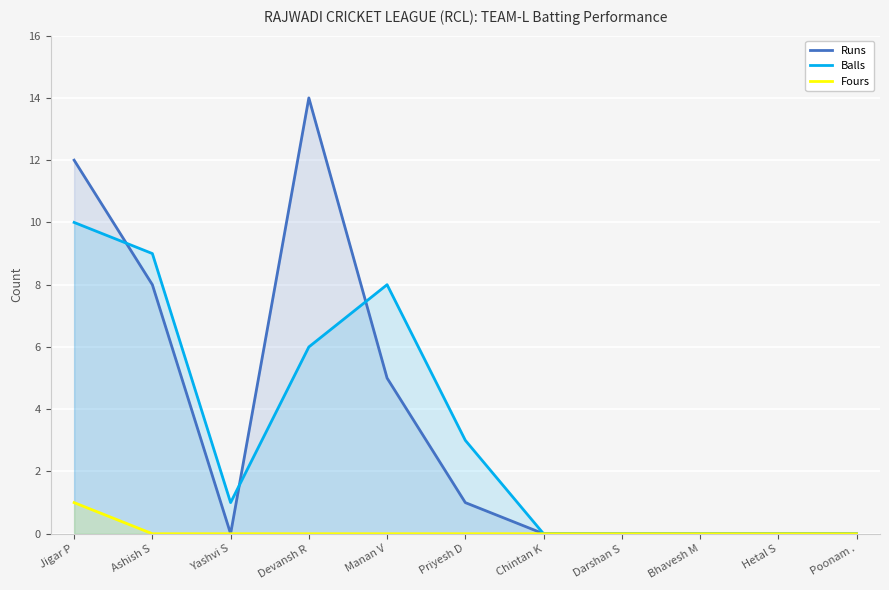

True or false: Balls has a value of 1 at Yashvi S.

False